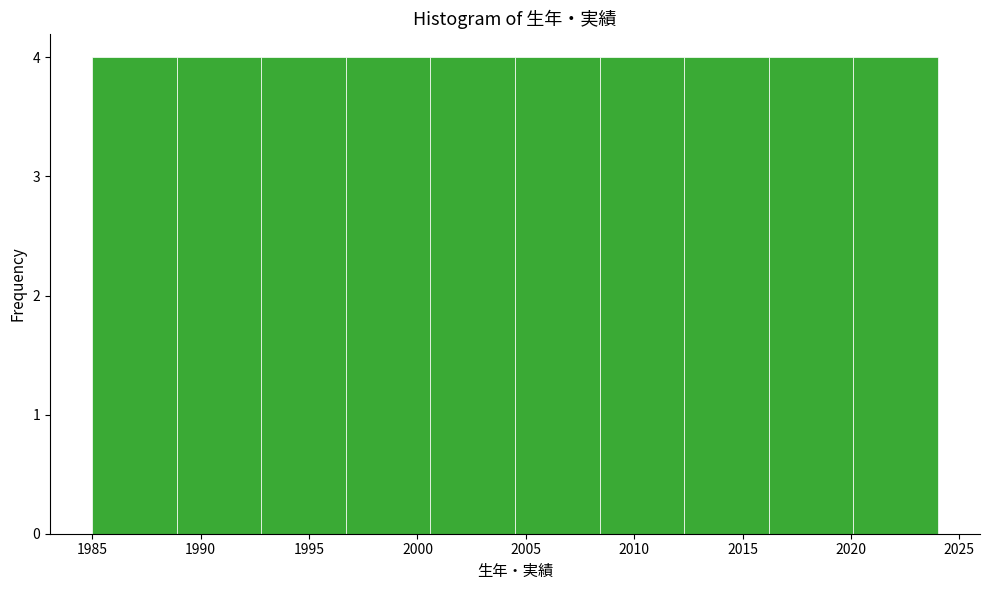

Reading left to right, list every bar in this chart as the range it spans on the x-axis followed by its height. Neither the bar edges nor the heights are printed on the chart, so give them approximately, as read against the axes.

1985.0 to 1988.9: 4
1988.9 to 1992.8: 4
1992.8 to 1996.7: 4
1996.7 to 2000.6: 4
2000.6 to 2004.5: 4
2004.5 to 2008.4: 4
2008.4 to 2012.3: 4
2012.3 to 2016.2: 4
2016.2 to 2020.1: 4
2020.1 to 2024.0: 4